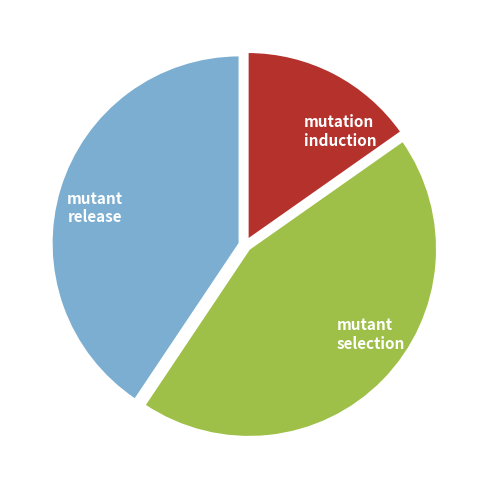

Is it true that mutant selection is 31% of the pie?

False